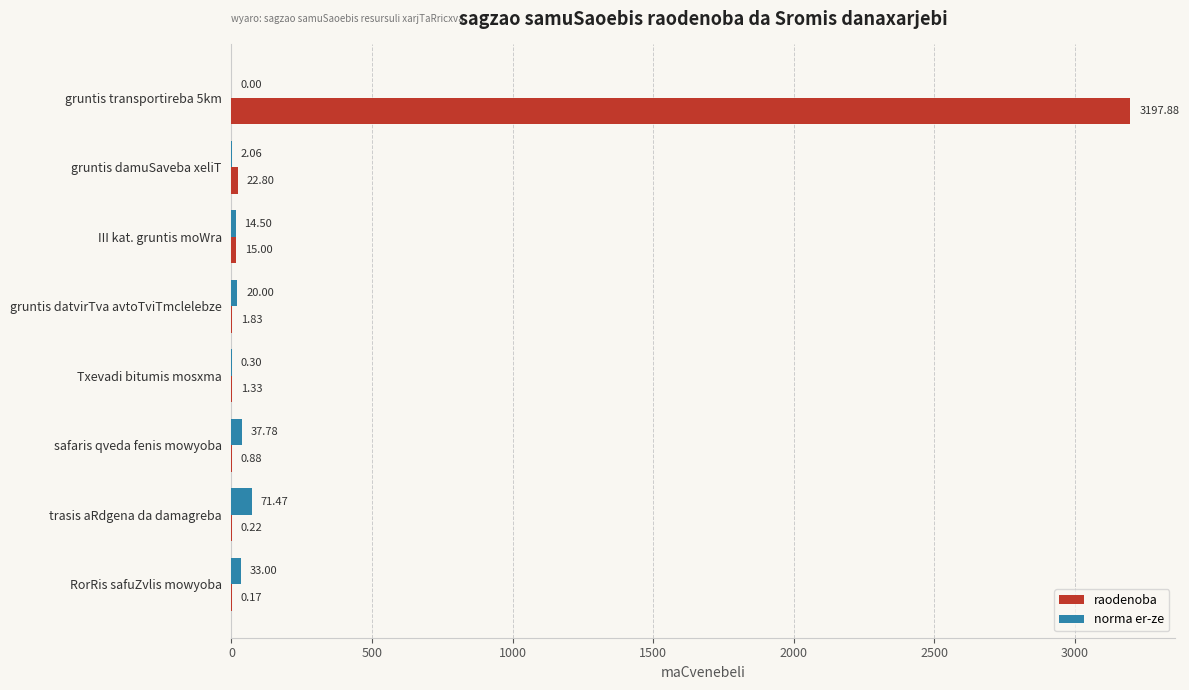

What are all the series names shown in the legend?

raodenoba, norma er-ze